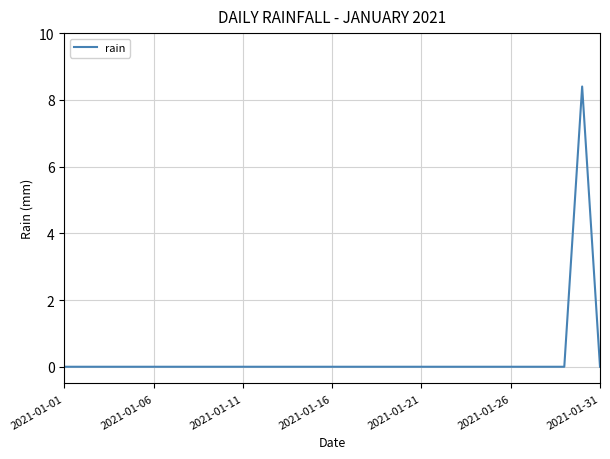

What is the difference between the maximum and minimum values?

8.4